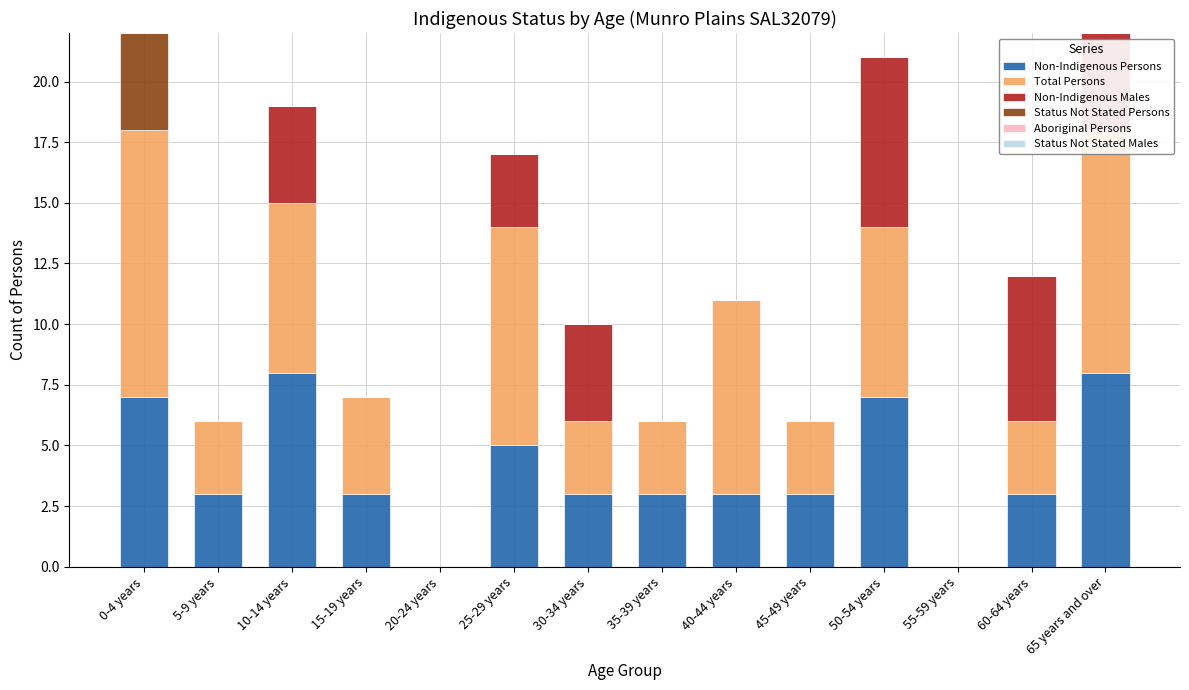

What is the maximum value for Non-Indigenous Persons?

8